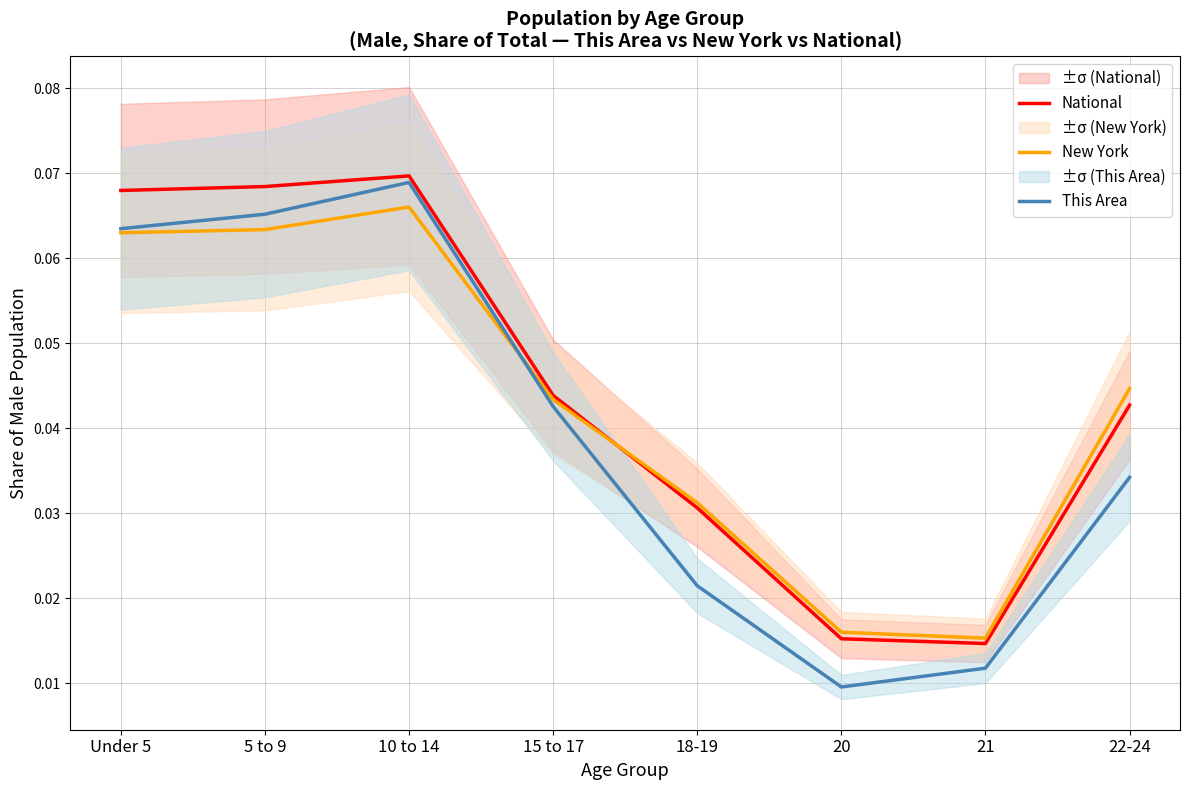

Between Under 5 and 20, which is larger?

Under 5